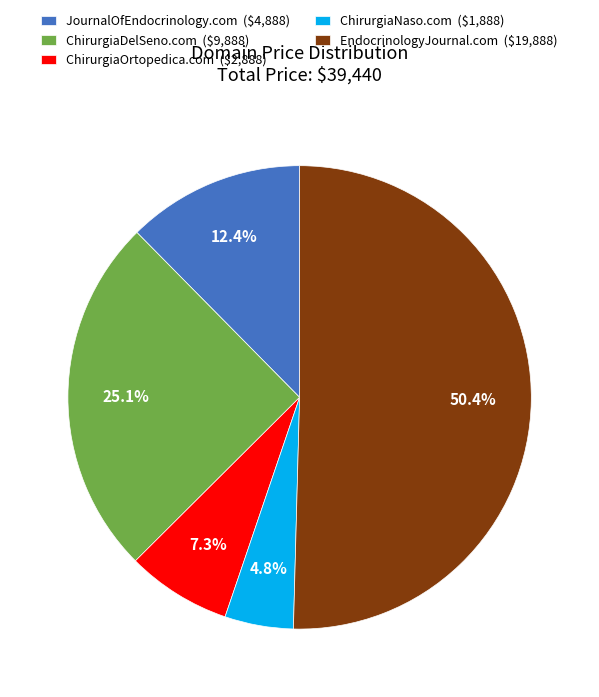

Which category has the smallest portion of the pie?

ChirurgiaNaso.com